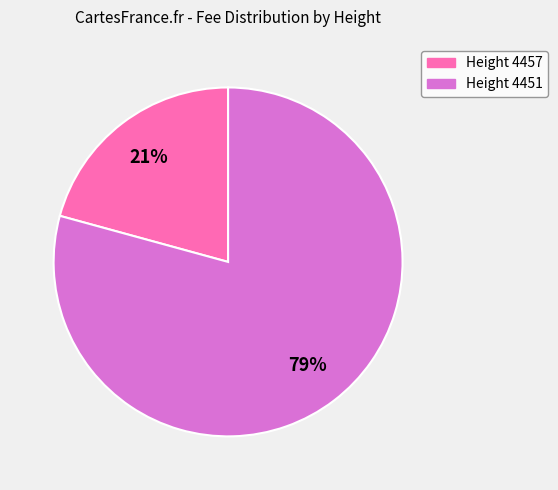

Do Height 4451 and Height 4457 together represent more than half of the pie?

Yes